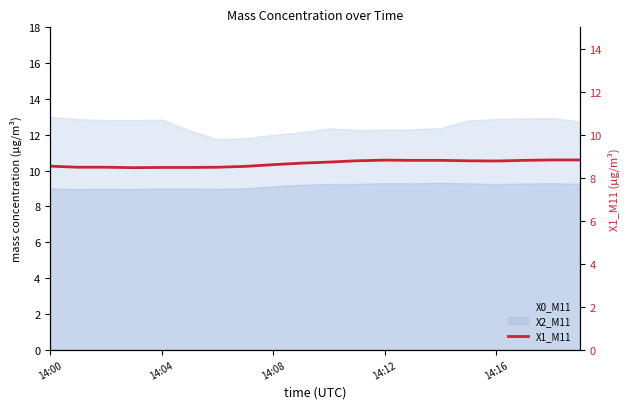

How many points are lower than both their immediate neighbors (excluding endpoints)?

2